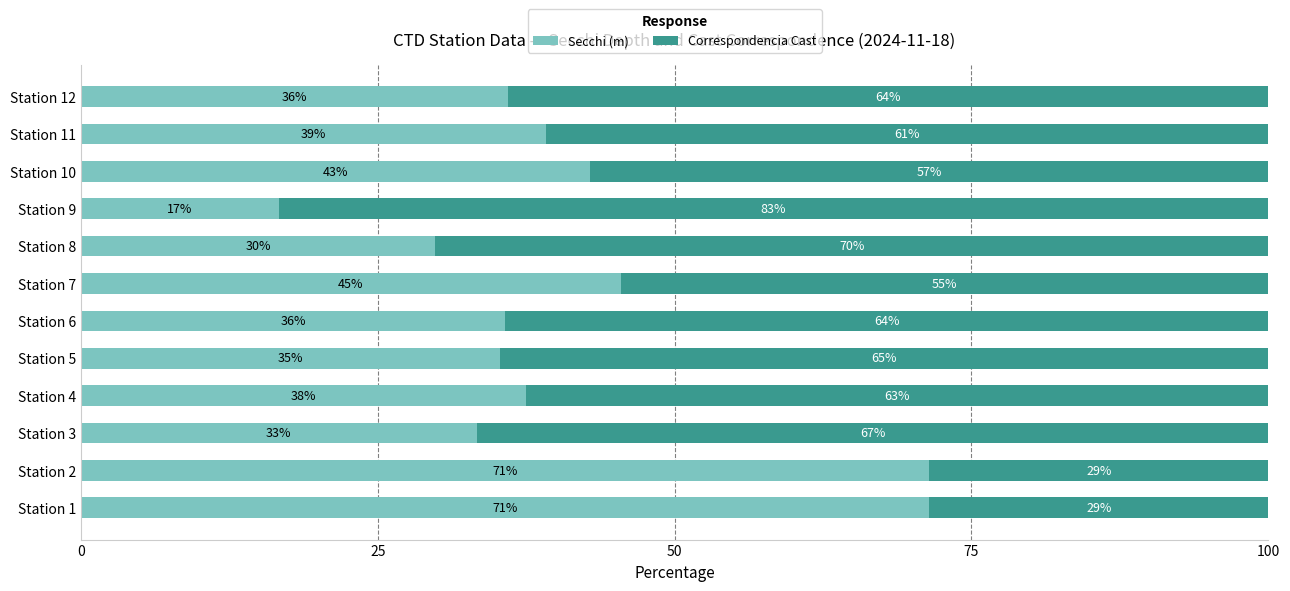

Is it true that Secchi (m) equals 13.3 at Station 5?

False